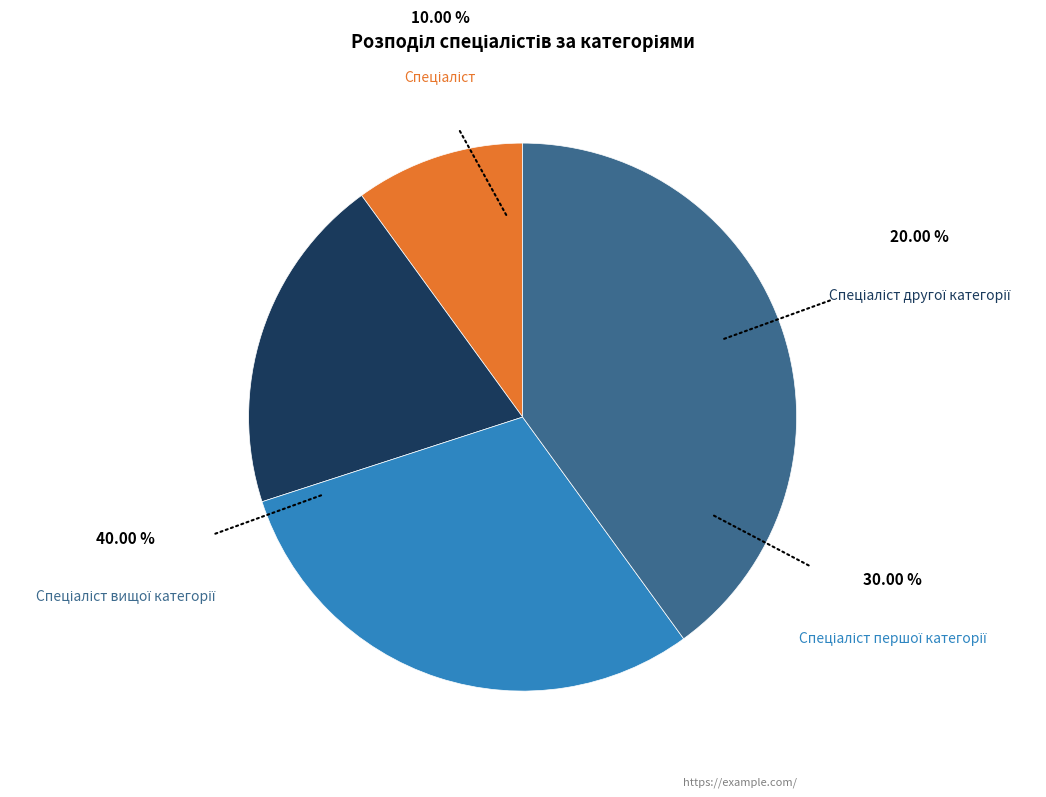

Is there a majority slice in this chart?

No